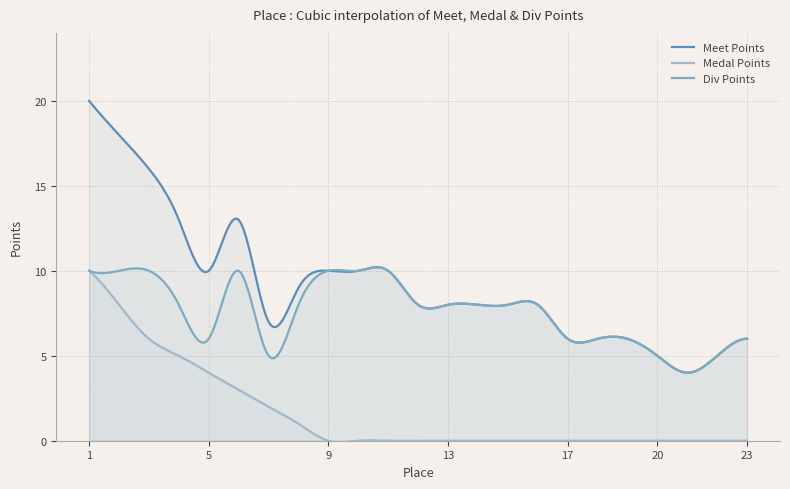

Between 21 and 22, which series saw the biggest shift?

Meet Points